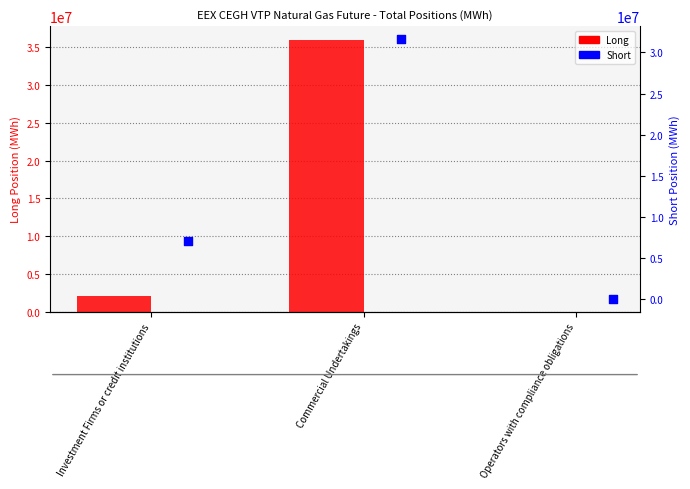

At which category is the sum across all series the highest?

Commercial Undertakings